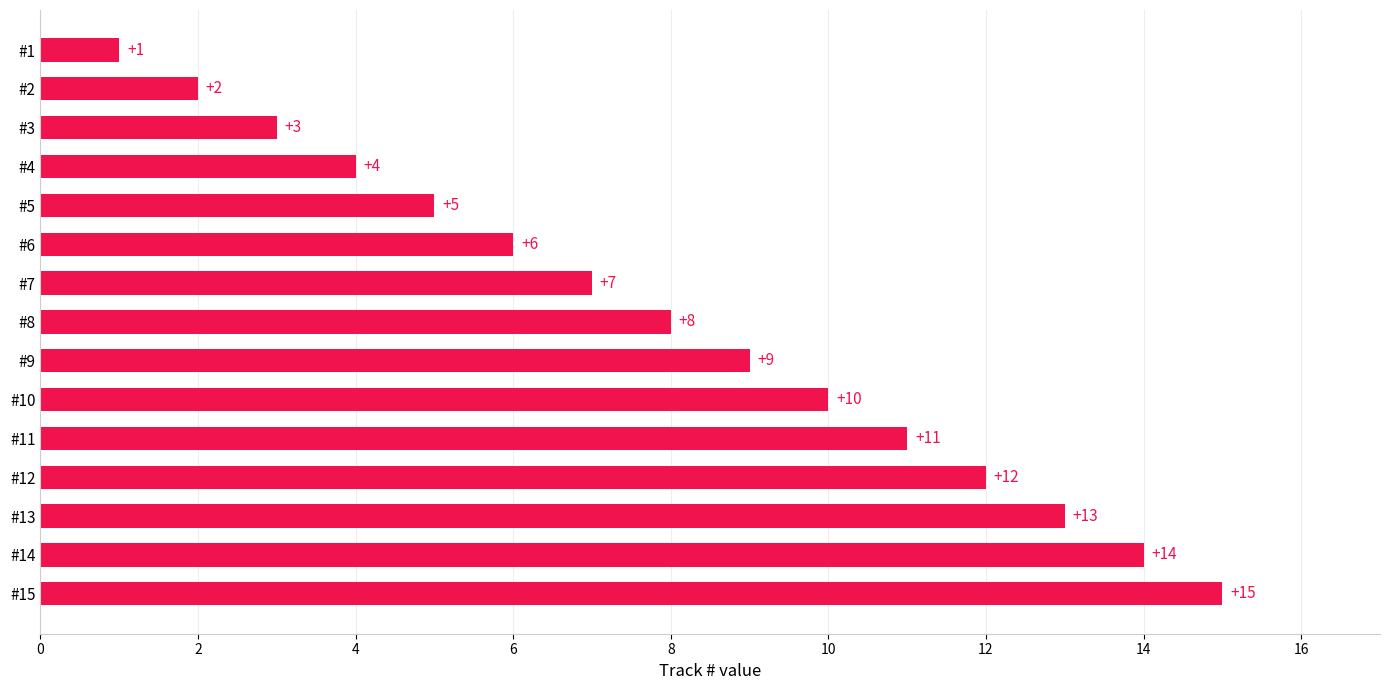

Count the number of categories in the chart.

15